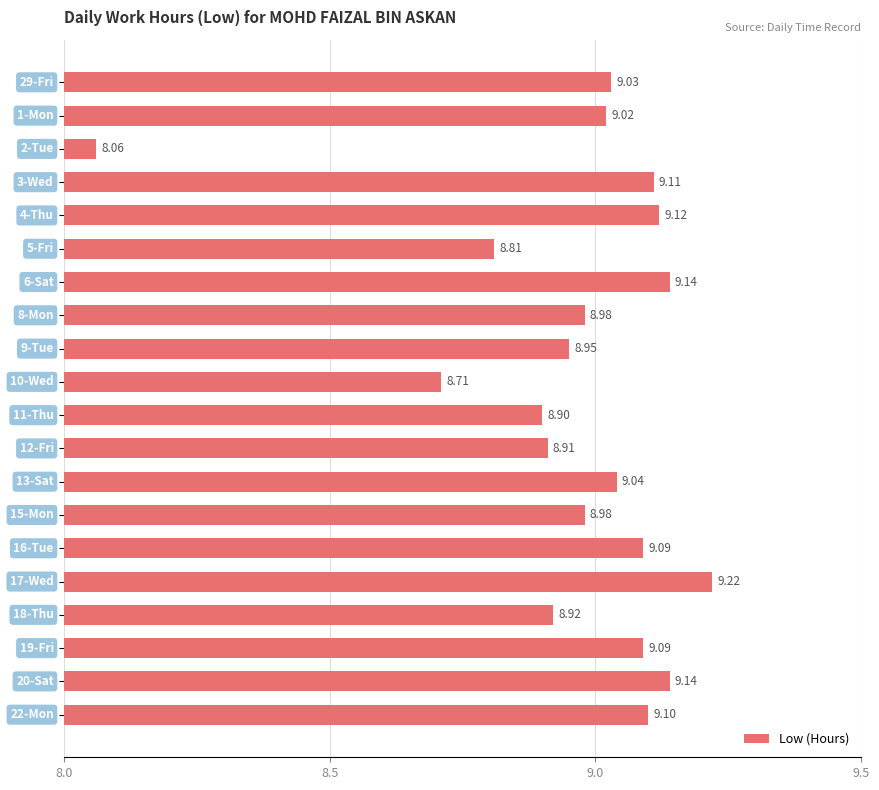

Does the chart contain stacked bars?

No